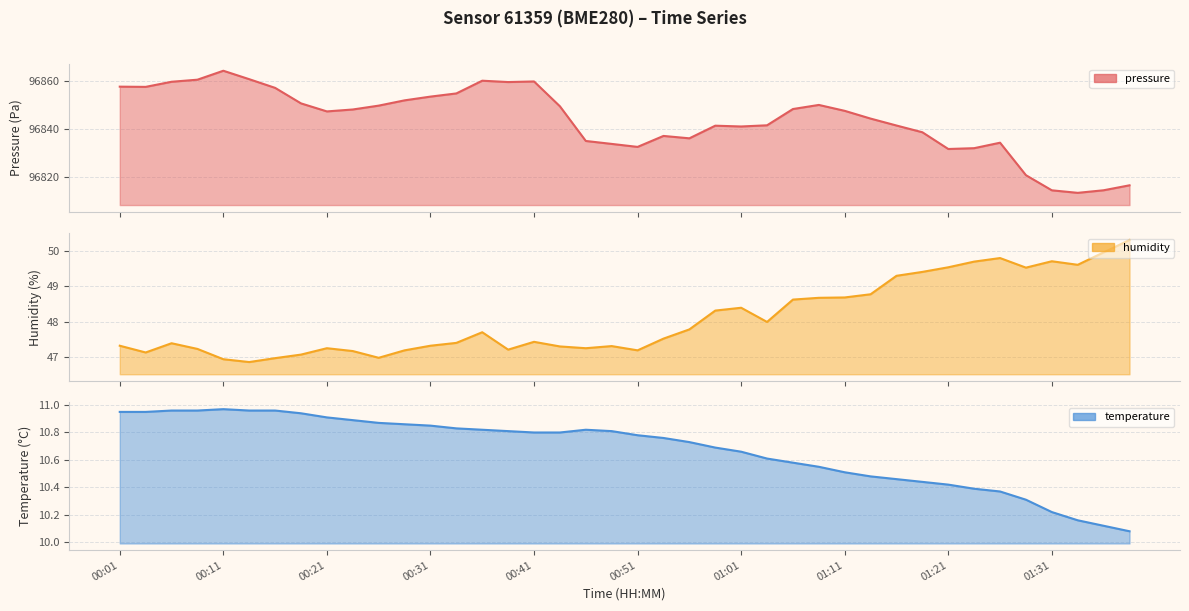

What is the difference between the pressure values at 00:59 and 00:46?

6.3